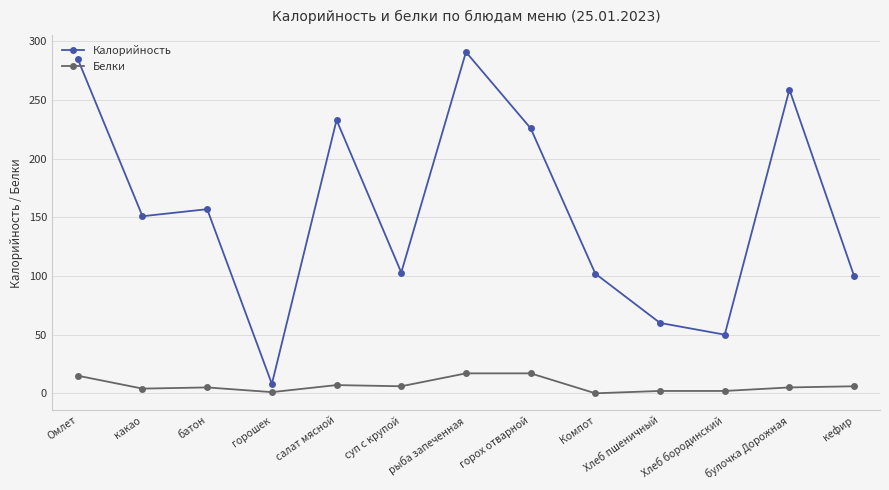

True or false: Калорийность and Белки intersect in this chart.

False